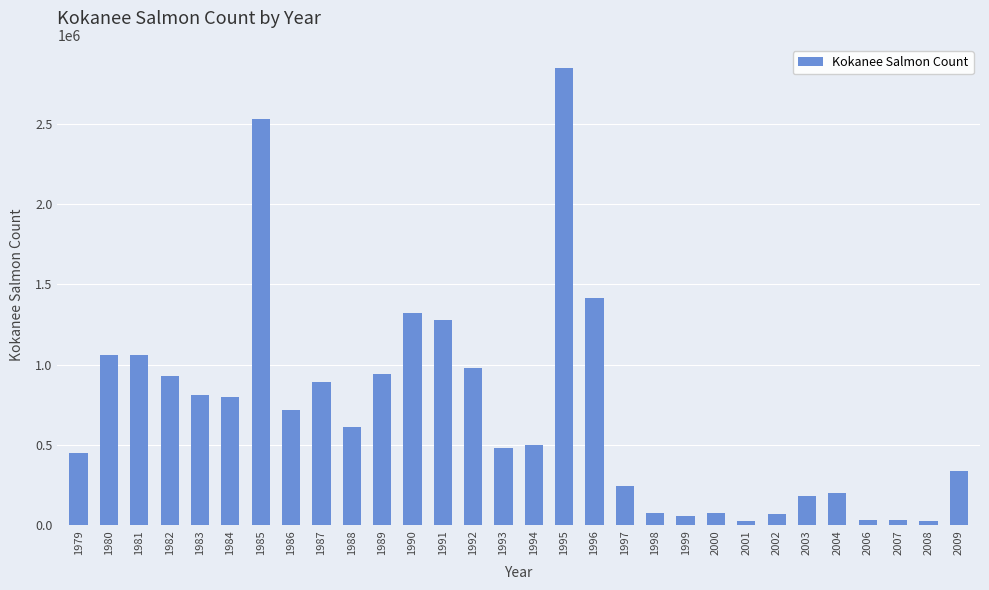

Does the chart contain any negative values?

No